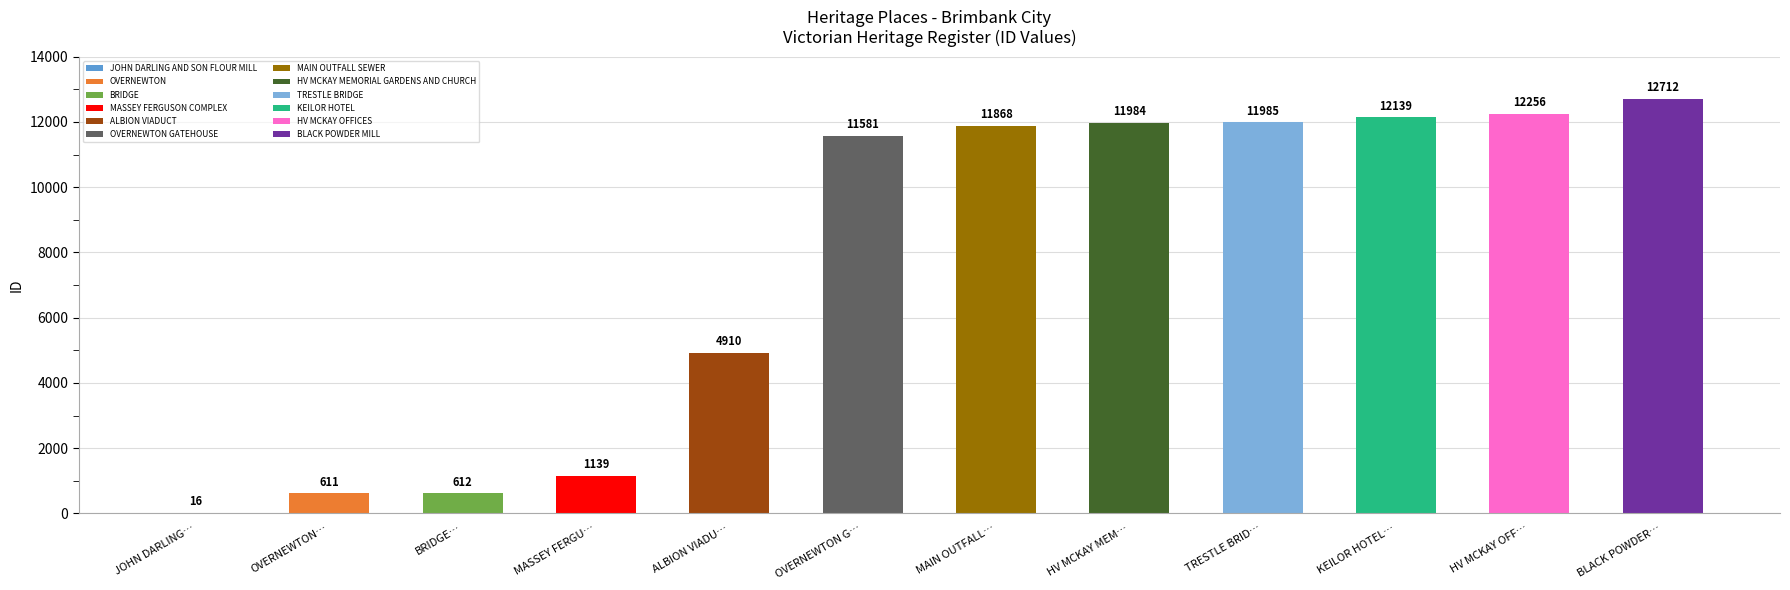

What is the ratio of the value at ALBION VIADU… to the value at TRESTLE BRID…?

0.4